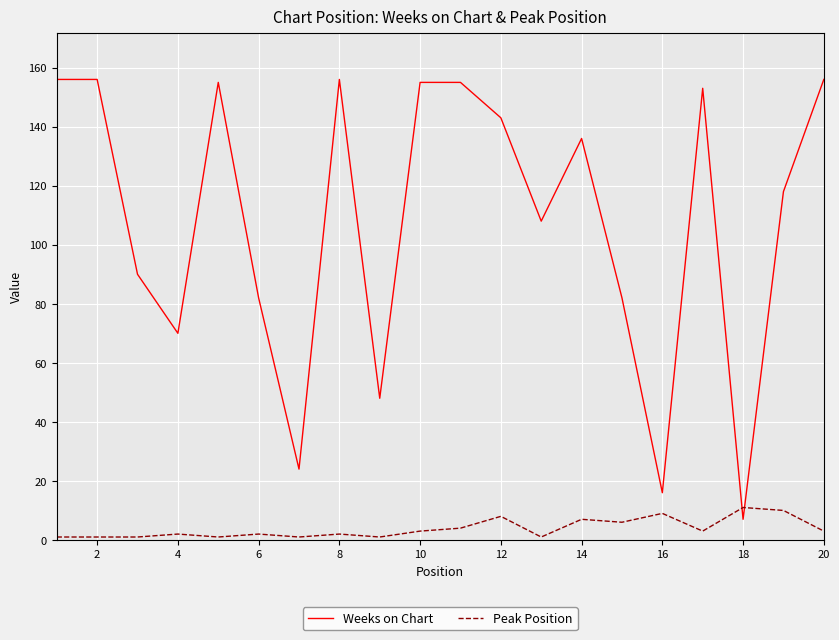

After their last crossing, which series has the higher values: Peak Position or Weeks on Chart?

Weeks on Chart